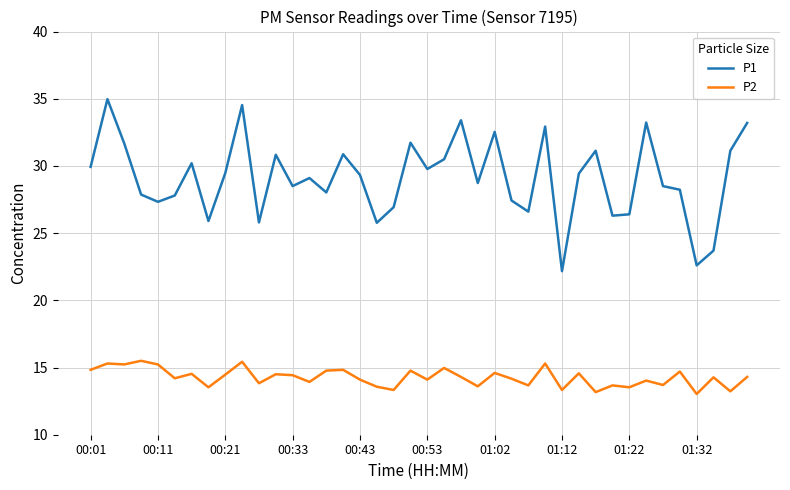

List the series in order of their overall mean, highest first.

P1, P2